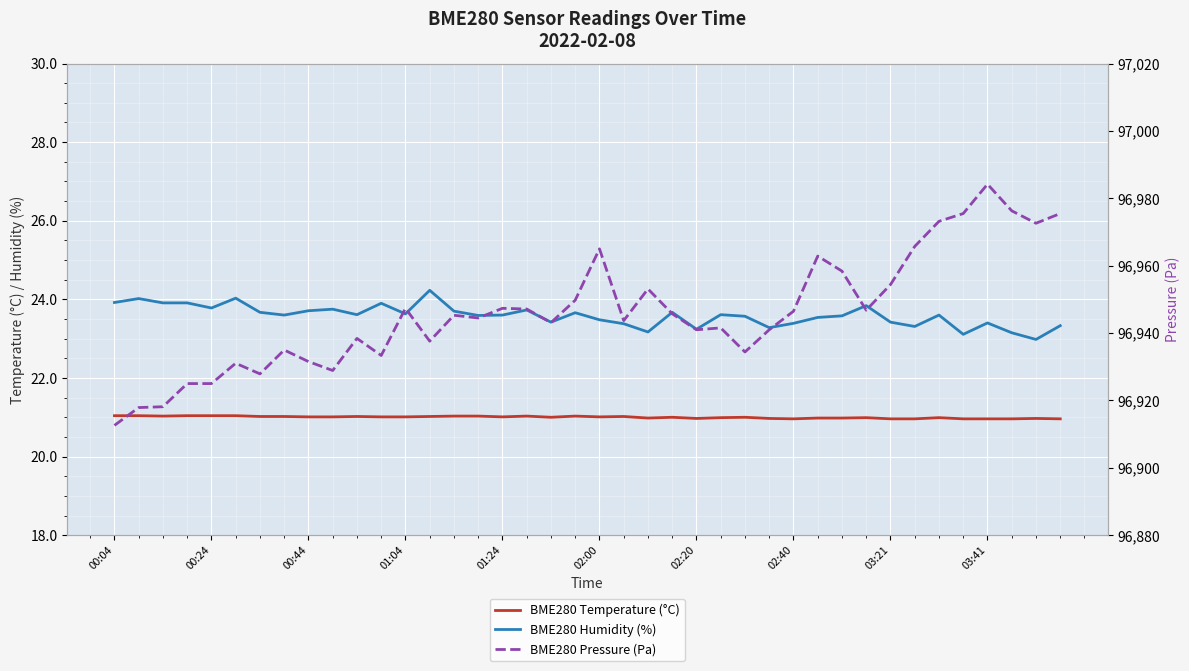

Reading left to right, list all the values displayed in this chart.

BME280 Temperature (°C): 21.0	21.0	21.0	21.0	21.0	21.0	21.0	21.0	21.0	21.0	21.0	21.0	21.0	21.0	21.0	21.0	21.0	21.0	21.0	21.0	21.0	21.0	21.0	21.0	21.0	21.0	21.0	21.0	21.0	21.0	21.0	21.0	21.0	21.0	21.0	21.0	21.0	21.0	21.0	21.0
BME280 Humidity (%): 23.9	24.0	23.9	23.9	23.8	24.0	23.7	23.6	23.7	23.8	23.6	23.9	23.6	24.2	23.7	23.6	23.6	23.7	23.4	23.7	23.5	23.4	23.2	23.7	23.2	23.6	23.6	23.3	23.4	23.5	23.6	23.8	23.4	23.3	23.6	23.1	23.4	23.1	23.0	23.3
BME280 Pressure (Pa): 96912.6	96917.9	96918.1	96925.0	96925.0	96931.0	96927.9	96935.0	96931.5	96928.9	96938.4	96933.3	96947.3	96937.6	96945.3	96944.5	96947.3	96947.1	96943.1	96949.8	96965.0	96943.7	96953.1	96945.7	96941.0	96941.5	96934.4	96941.0	96946.5	96962.8	96958.4	96946.8	96954.4	96965.7	96973.2	96975.5	96984.2	96976.3	96972.6	96975.5